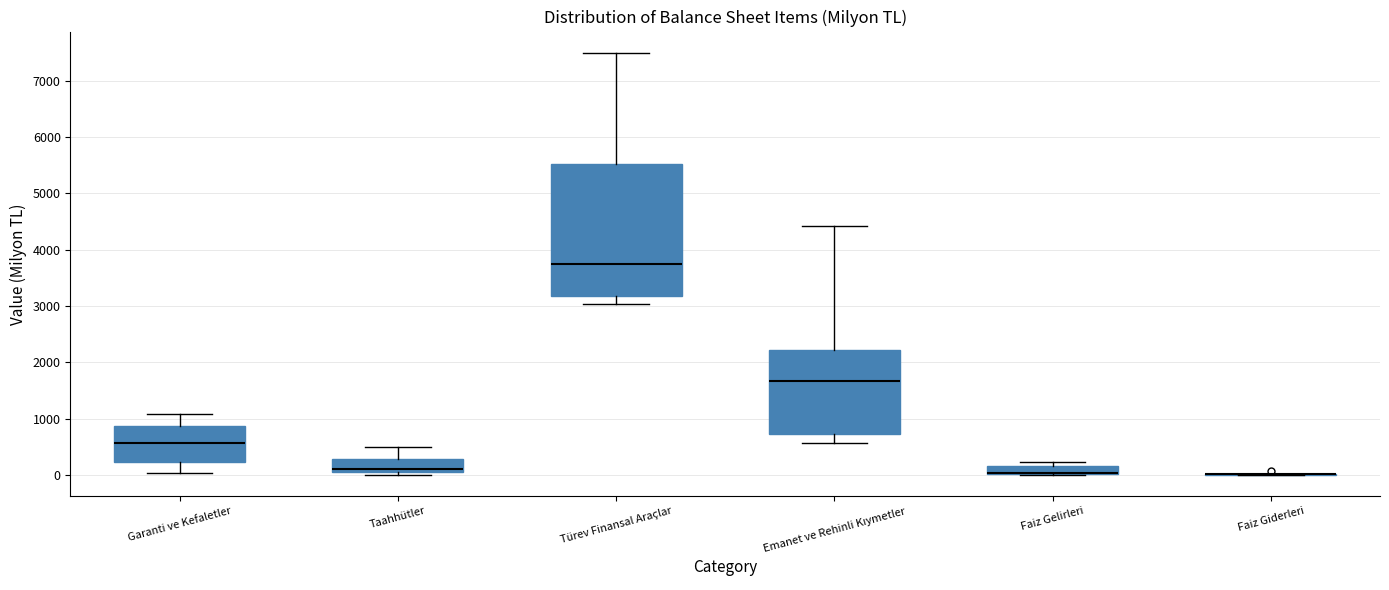

Comparing the boxes themselves (not the whiskers), which one is the tallest?

Türev Finansal Araçlar